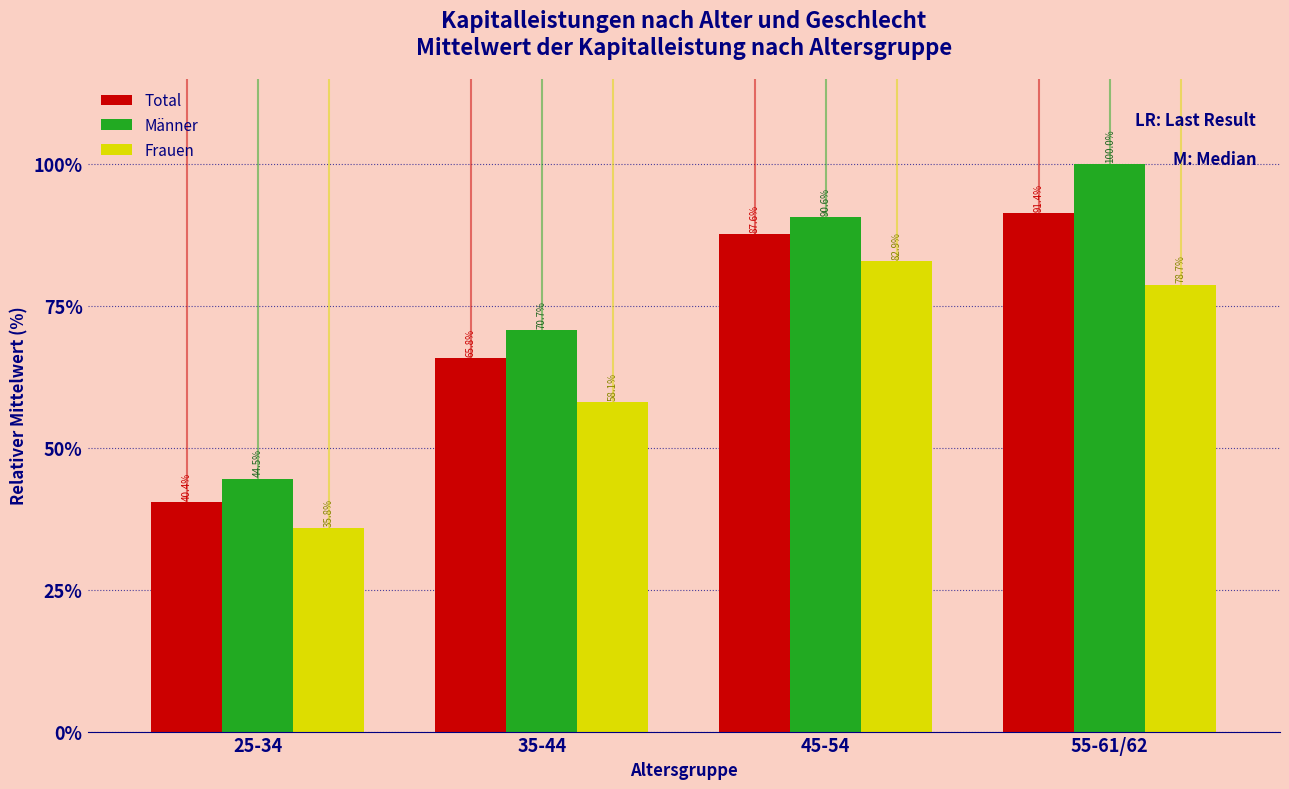

Reading right to left, list all the values displayed in this chart.

Total: 91.4	87.6	65.8	40.4
Männer: 100.0	90.6	70.7	44.5
Frauen: 78.7	82.9	58.1	35.8